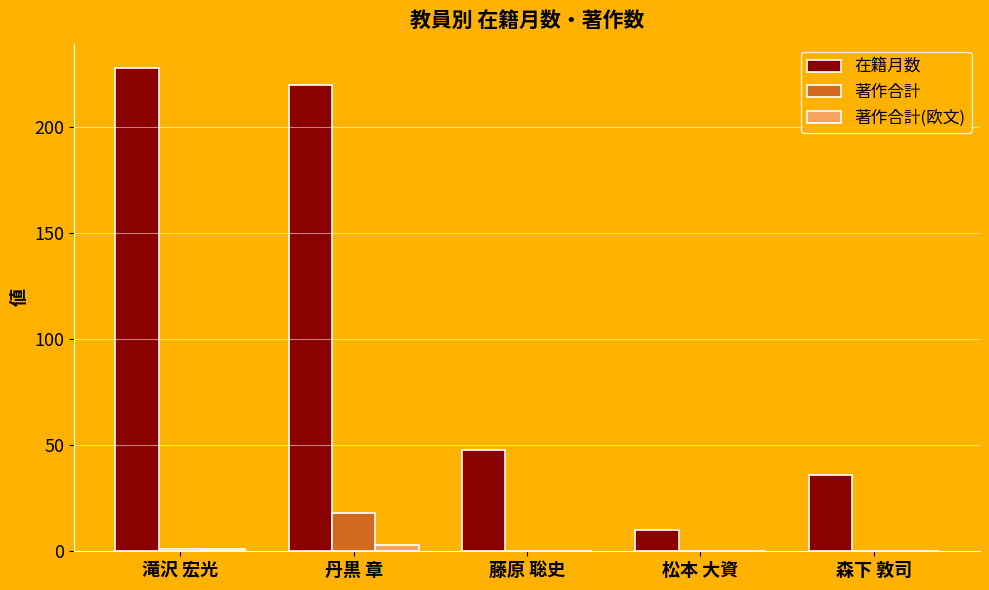

What is the average value of the 著作合計(欧文) series?

1